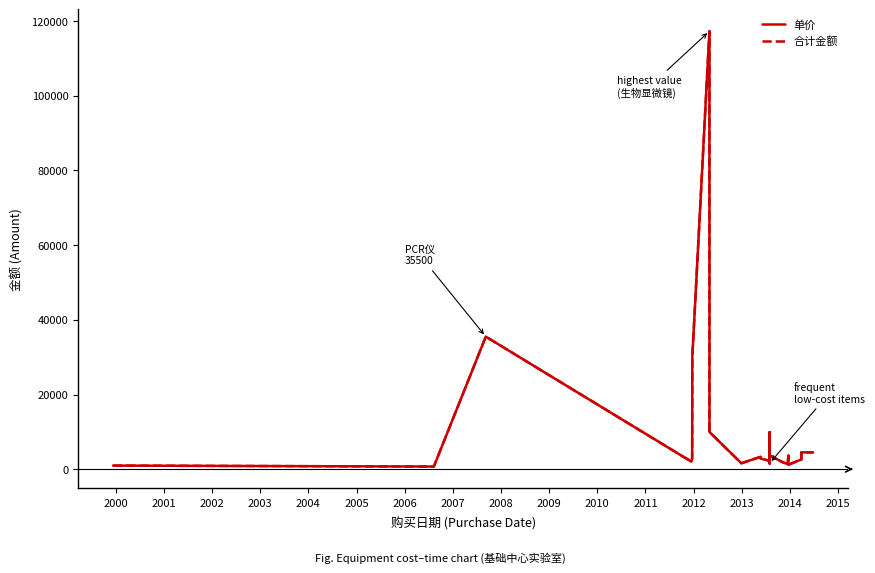

List the series in order of their peak value, lowest first.

单价, 合计金额